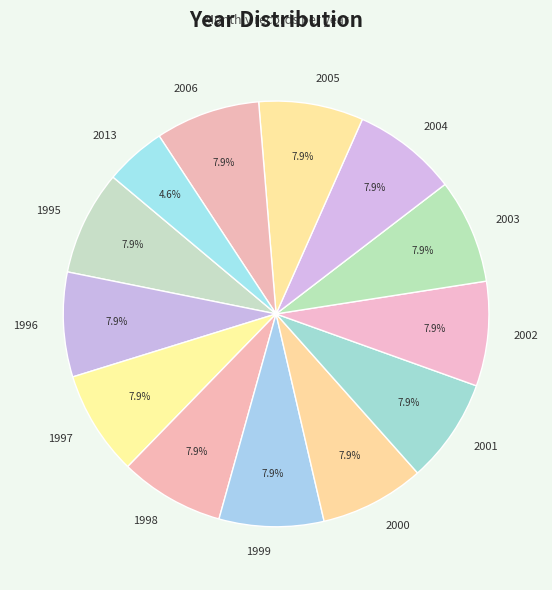

Is 2005 the majority of the pie?

No